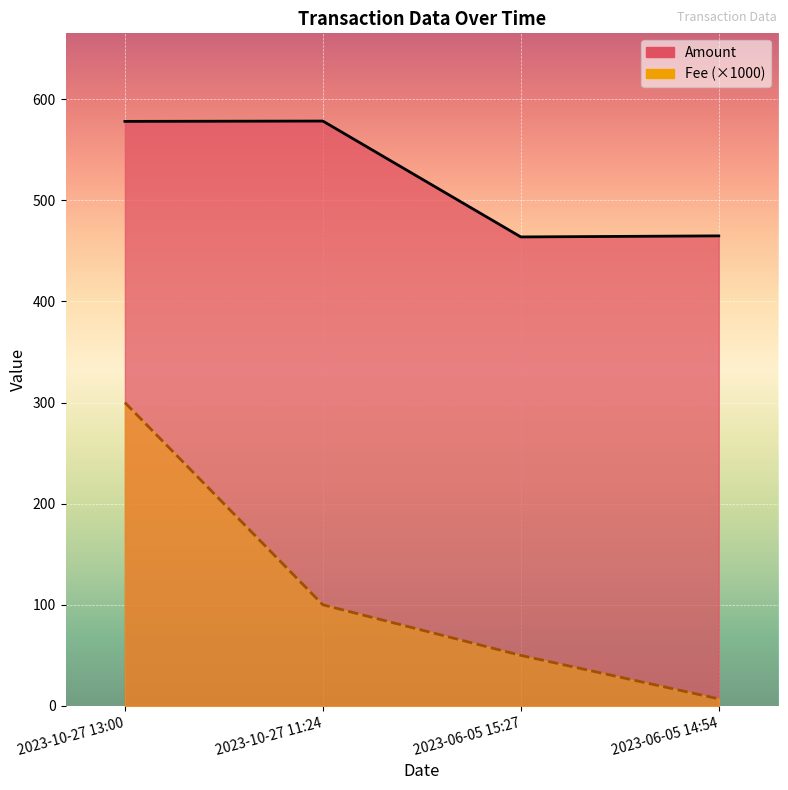

What is the value of the Fee point at the 2nd from the left?

100.0